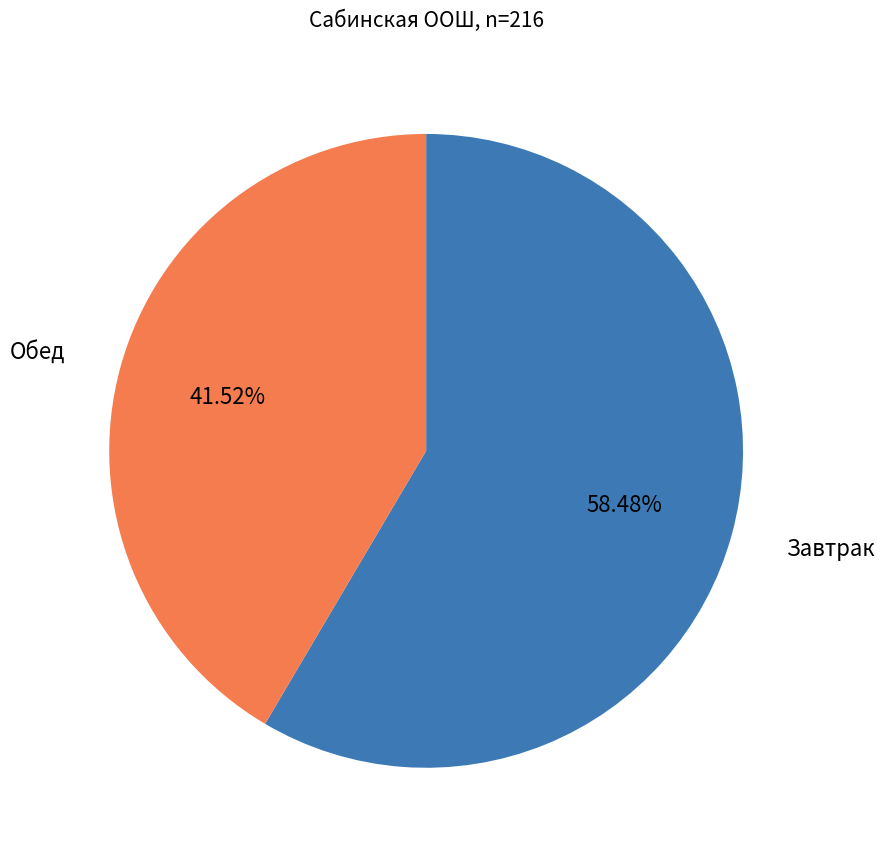

Is there any slice that represents more than half of the pie?

Yes